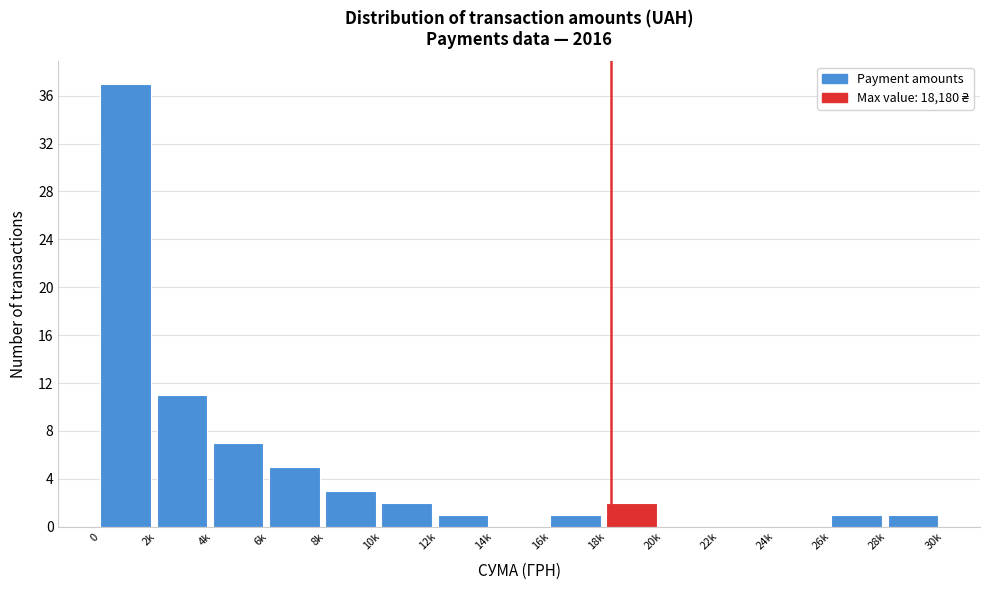

Reading right to left, what are all the values shown in this chart?

28k=1	26k=1	24k=0	22k=0	20k=0	18k=2	16k=1	14k=0	12k=1	10k=2	8k=3	6k=5	4k=7	2k=11	0=37